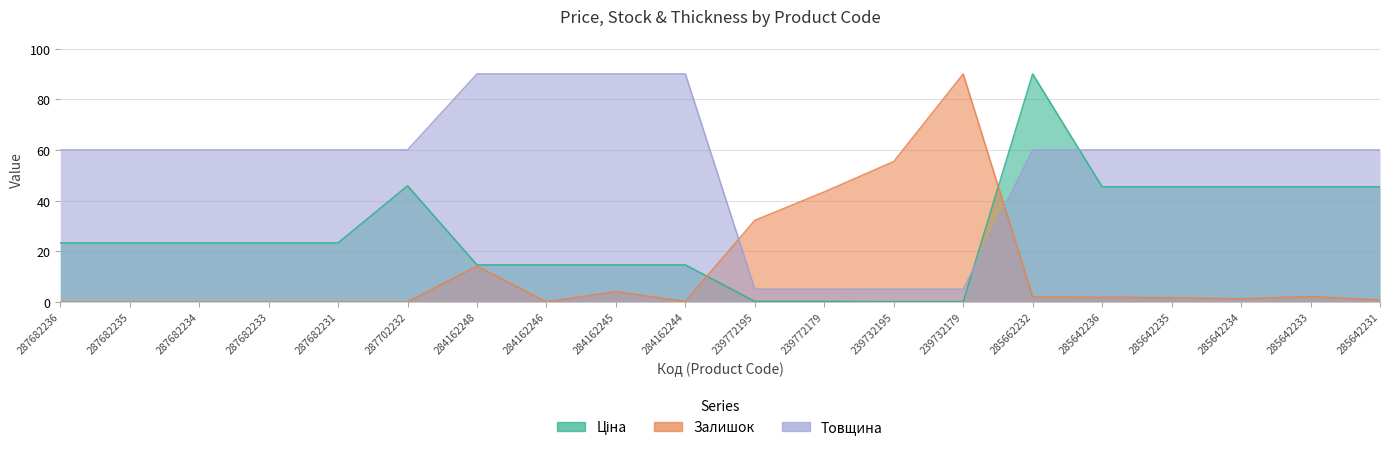

The value of Товщина at 287682233 is 106.9. True or false?

False